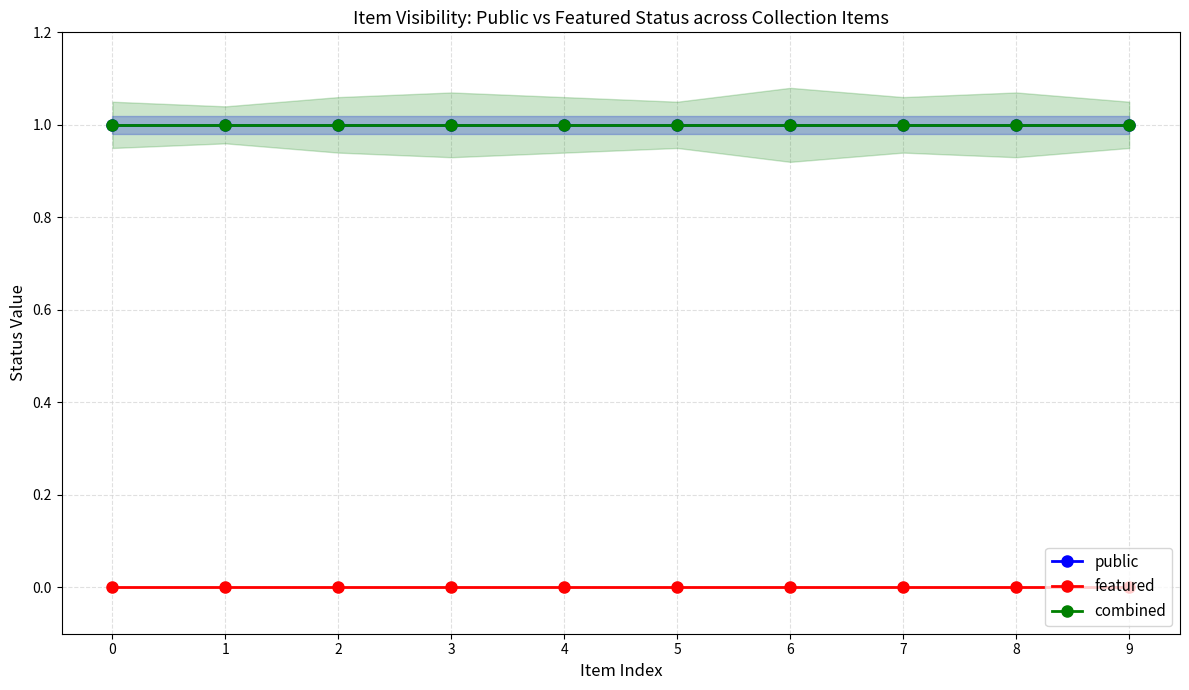

Reading left to right, transcribe all the data shown in this chart.

public: 1	1	1	1	1	1	1	1	1	1
featured: 0	0	0	0	0	0	0	0	0	0
combined: 1	1	1	1	1	1	1	1	1	1